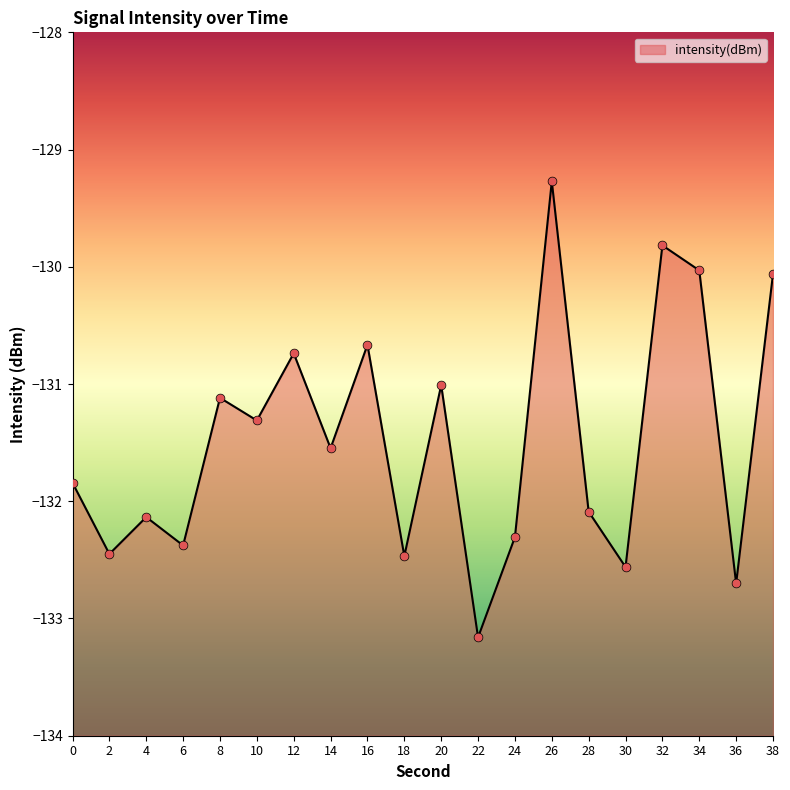

Which has a higher value, 10 or 6?

10